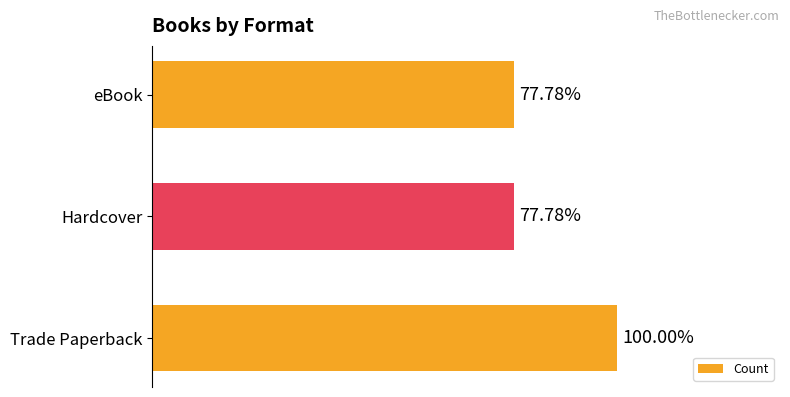

Does the chart contain any negative values?

No